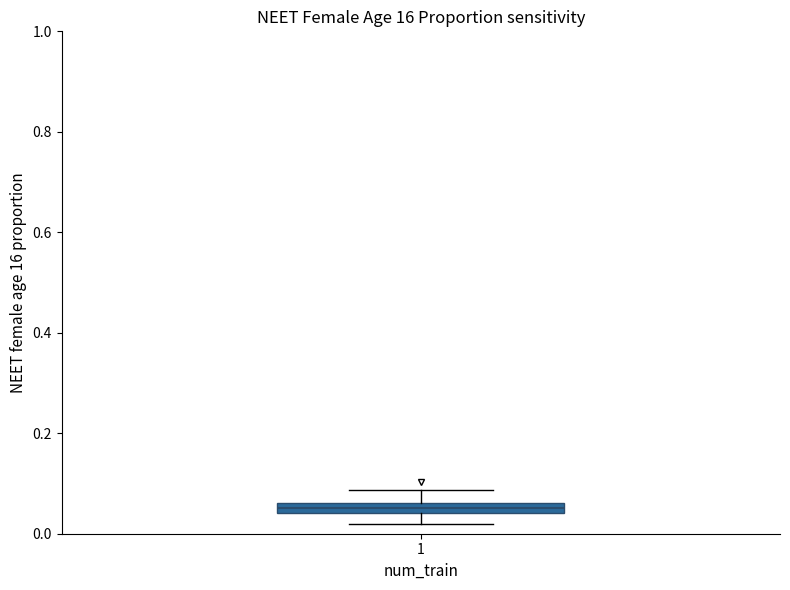

Where does the upper whisker of the box at x = 1 end on the y-axis? The values are not printed on the chart, so give them approximately, as read against the axis.

0.08